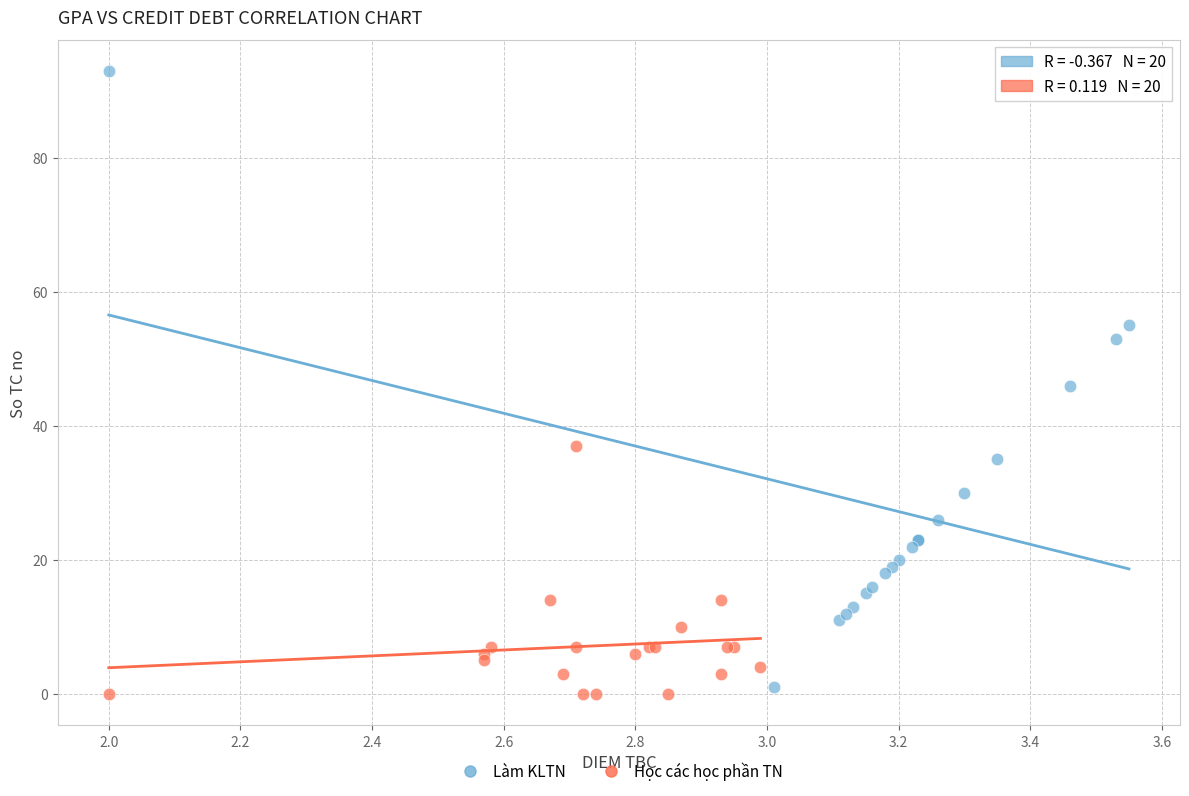

Which series has the widest spread of Y values?

Làm KLTN